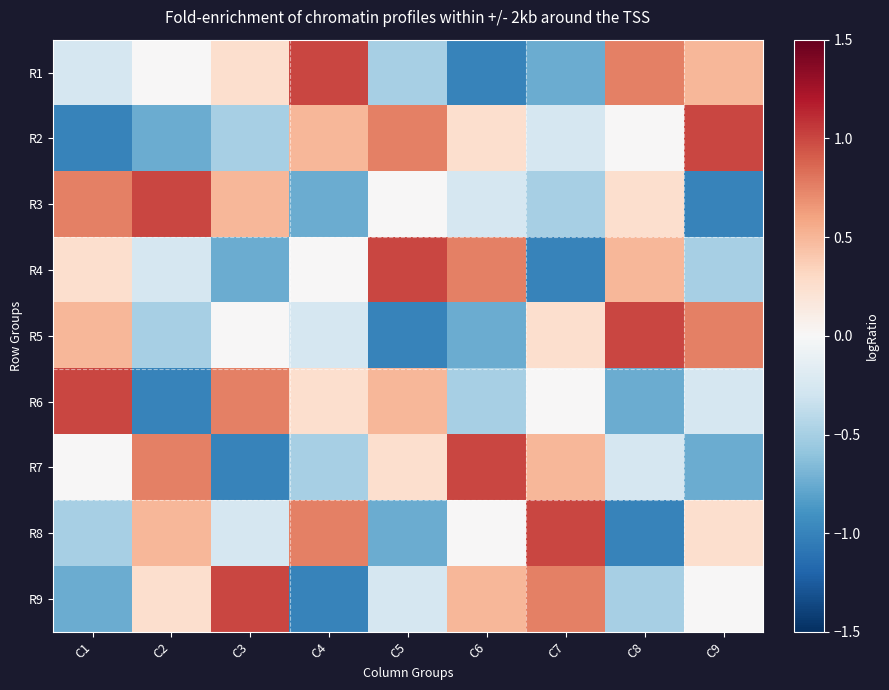

Reading left to right, extract all data points from this chart.

R1: C1=-0.2	C2=0.0	C3=0.2	C4=1.0	C5=-0.5	C6=-1.0	C7=-0.8	C8=0.8	C9=0.5
R2: C1=-1.0	C2=-0.8	C3=-0.5	C4=0.5	C5=0.8	C6=0.2	C7=-0.2	C8=0.0	C9=1.0
R3: C1=0.8	C2=1.0	C3=0.5	C4=-0.8	C5=0.0	C6=-0.2	C7=-0.5	C8=0.2	C9=-1.0
R4: C1=0.2	C2=-0.2	C3=-0.8	C4=0.0	C5=1.0	C6=0.8	C7=-1.0	C8=0.5	C9=-0.5
R5: C1=0.5	C2=-0.5	C3=0.0	C4=-0.2	C5=-1.0	C6=-0.8	C7=0.2	C8=1.0	C9=0.8
R6: C1=1.0	C2=-1.0	C3=0.8	C4=0.2	C5=0.5	C6=-0.5	C7=0.0	C8=-0.8	C9=-0.2
R7: C1=0.0	C2=0.8	C3=-1.0	C4=-0.5	C5=0.2	C6=1.0	C7=0.5	C8=-0.2	C9=-0.8
R8: C1=-0.5	C2=0.5	C3=-0.2	C4=0.8	C5=-0.8	C6=0.0	C7=1.0	C8=-1.0	C9=0.2
R9: C1=-0.8	C2=0.2	C3=1.0	C4=-1.0	C5=-0.2	C6=0.5	C7=0.8	C8=-0.5	C9=0.0